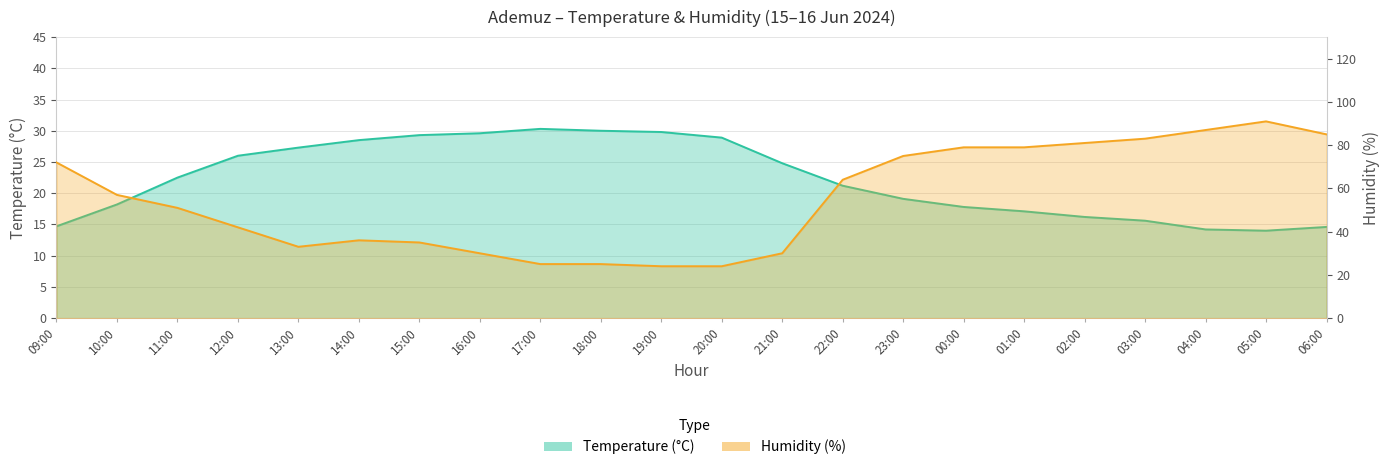

Reading left to right, list all the values displayed in this chart.

Temperature (°C): 14.7	18.2	22.5	26.0	27.3	28.5	29.3	29.6	30.3	30.0	29.8	28.9	24.8	21.2	19.1	17.8	17.1	16.2	15.6	14.2	14.0	14.6
Humidity (%): 72.0	57.0	51.0	42.0	33.0	36.0	35.0	30.0	25.0	25.0	24.0	24.0	30.0	64.0	75.0	79.0	79.0	81.0	83.0	87.0	91.0	85.0